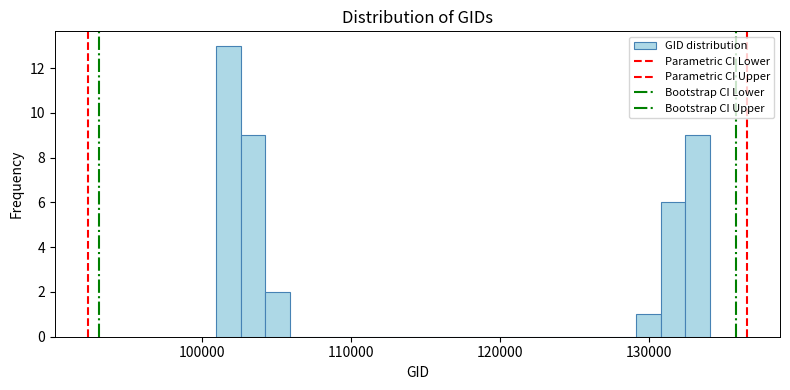

Around what value on the x-axis is the tallest bar? Give the approximate position of its centre, as read against the axis.

102000